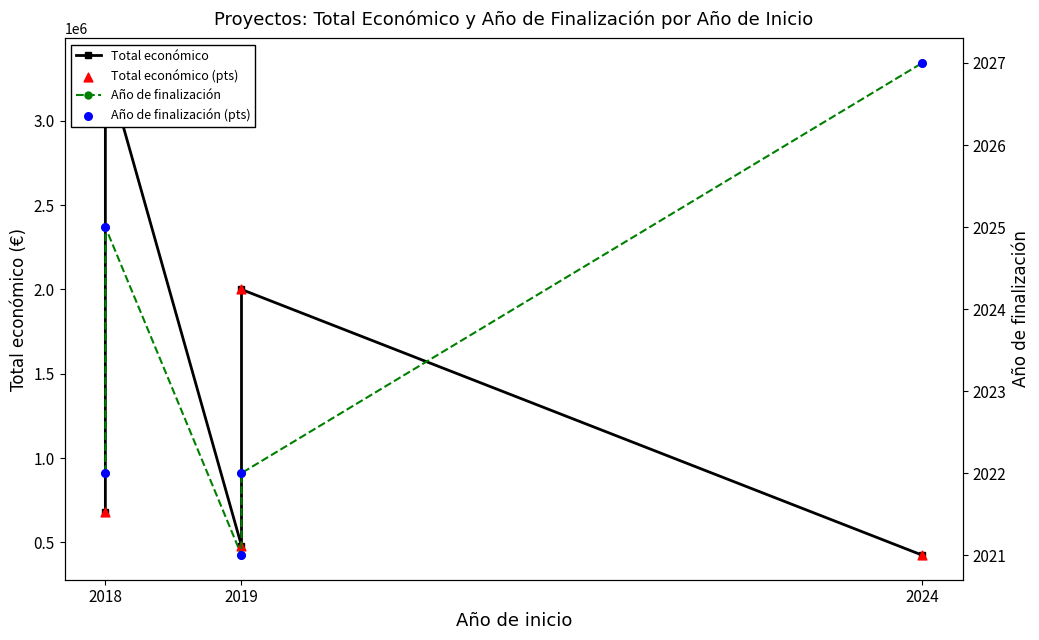

Is the value of Total económico (pts) at 2024 greater than the value of Total económico at 2019?

No